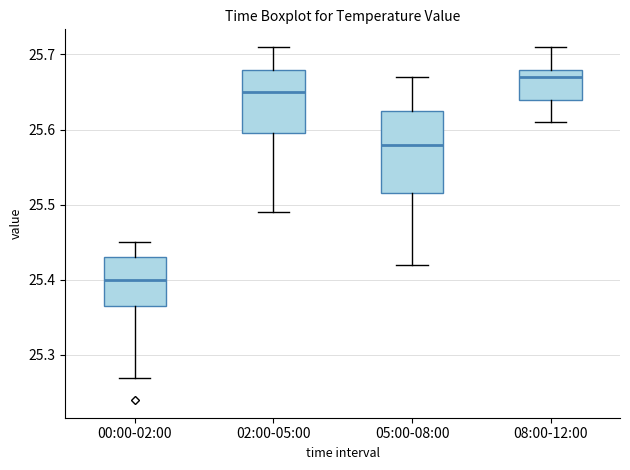

Where does the upper whisker of the box for 08:00-12:00 end on the y-axis? The values are not printed on the chart, so give them approximately, as read against the axis.

25.71